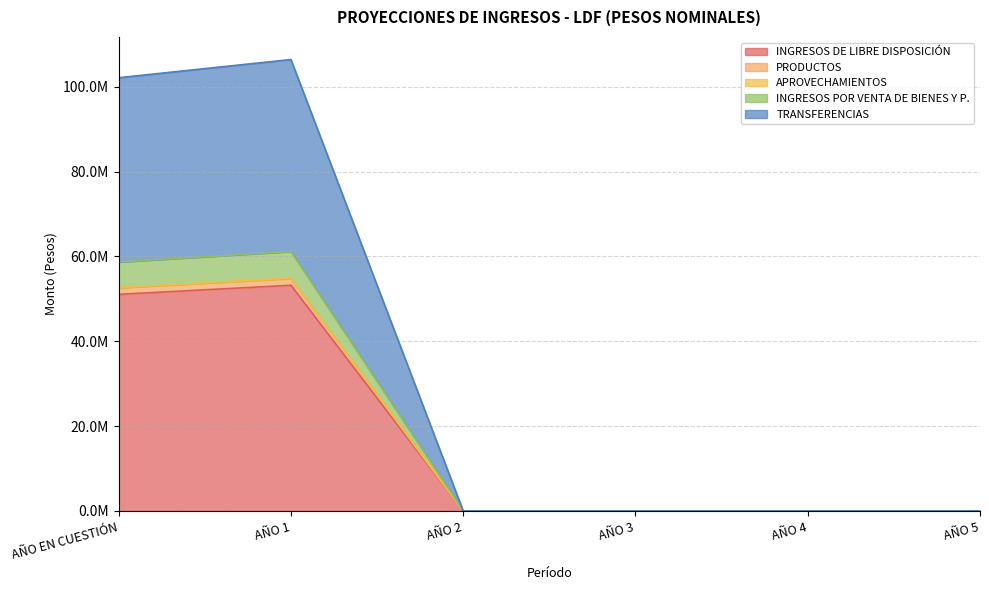

How many positive values does the INGRESOS DE LIBRE DISPOSICIÓN series have?

2